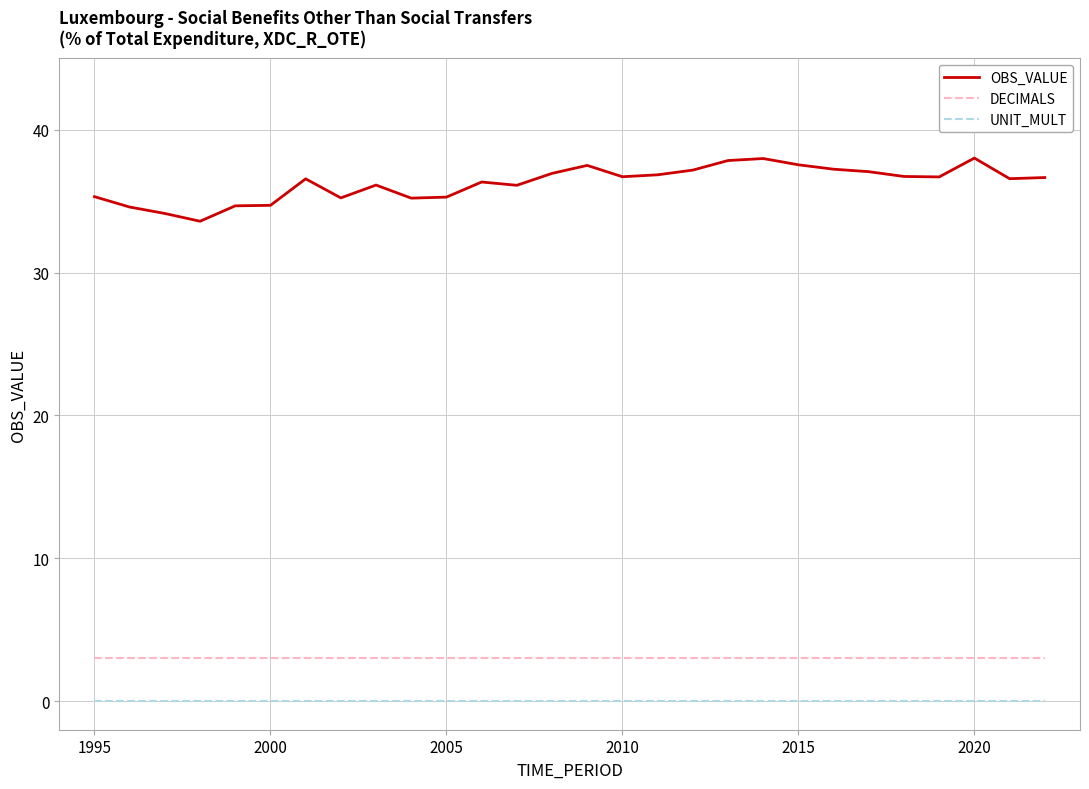

Which series has the largest range (max minus min)?

OBS_VALUE